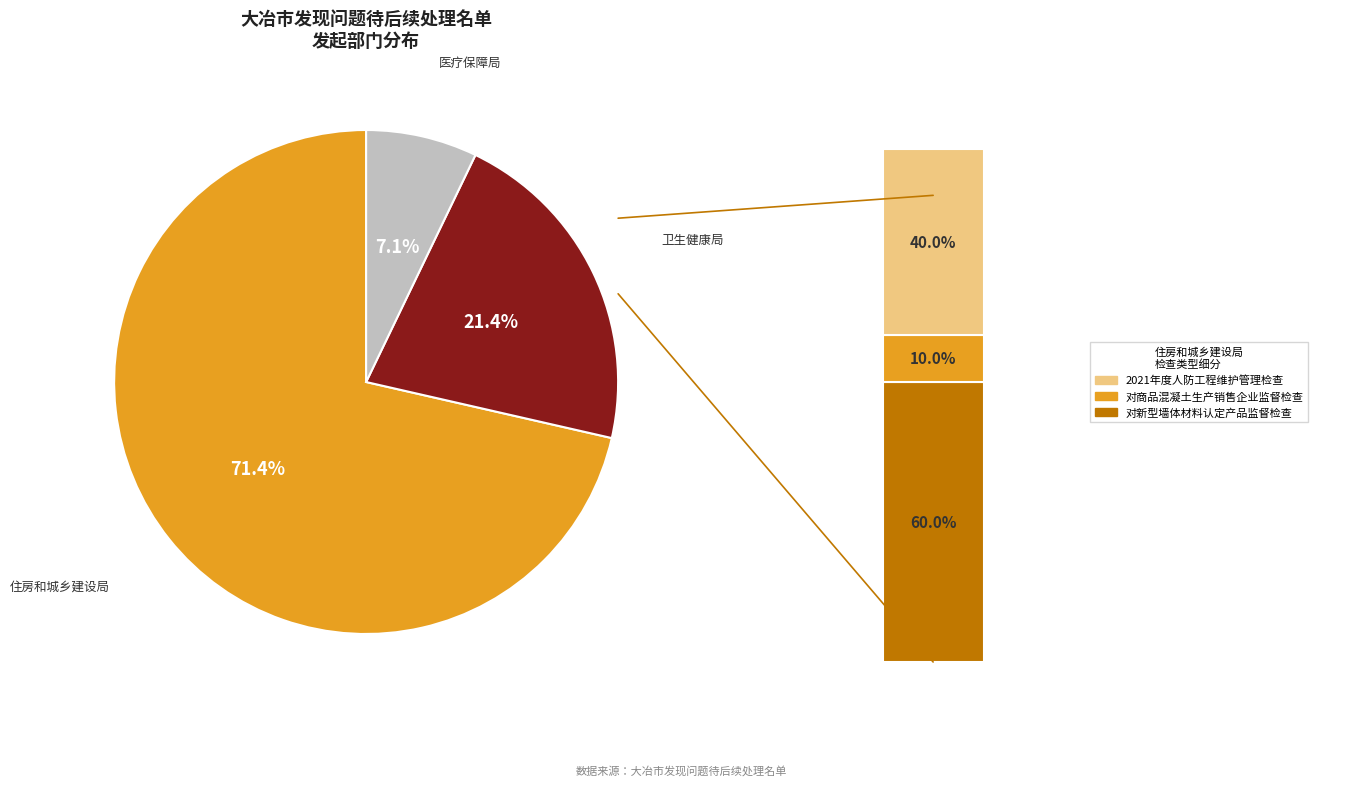

To the nearest percent, what is the difference between the largest and smallest slice percentages?

64%